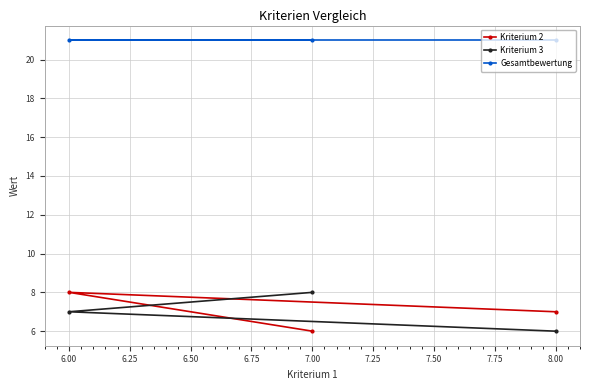

What is the label of the 3rd point from the left?

8.00